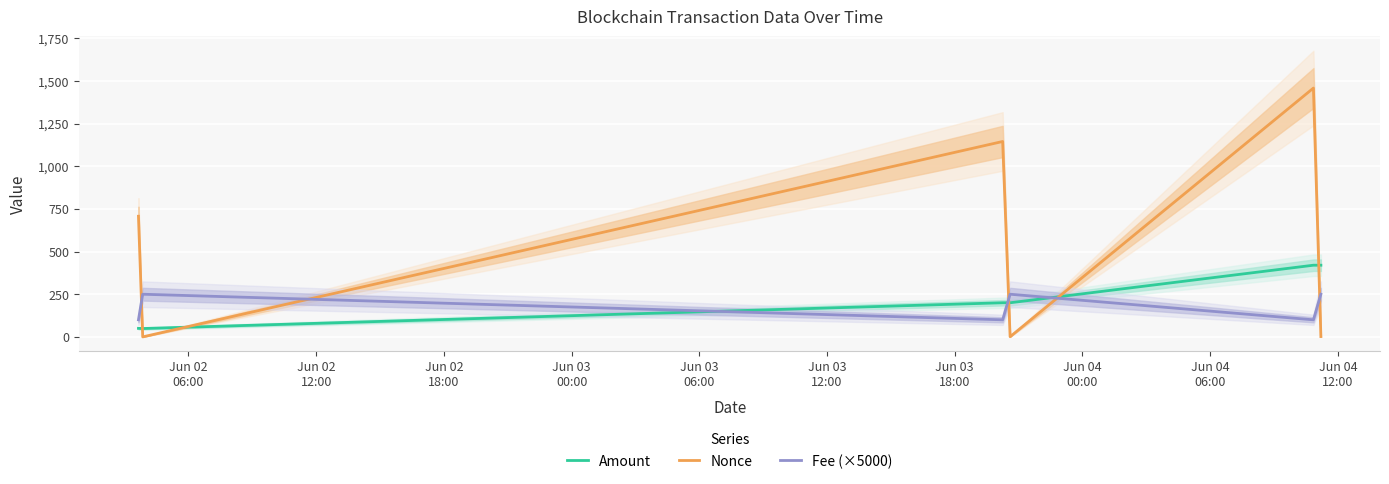

What is the highest value of the Amount series?

420.0